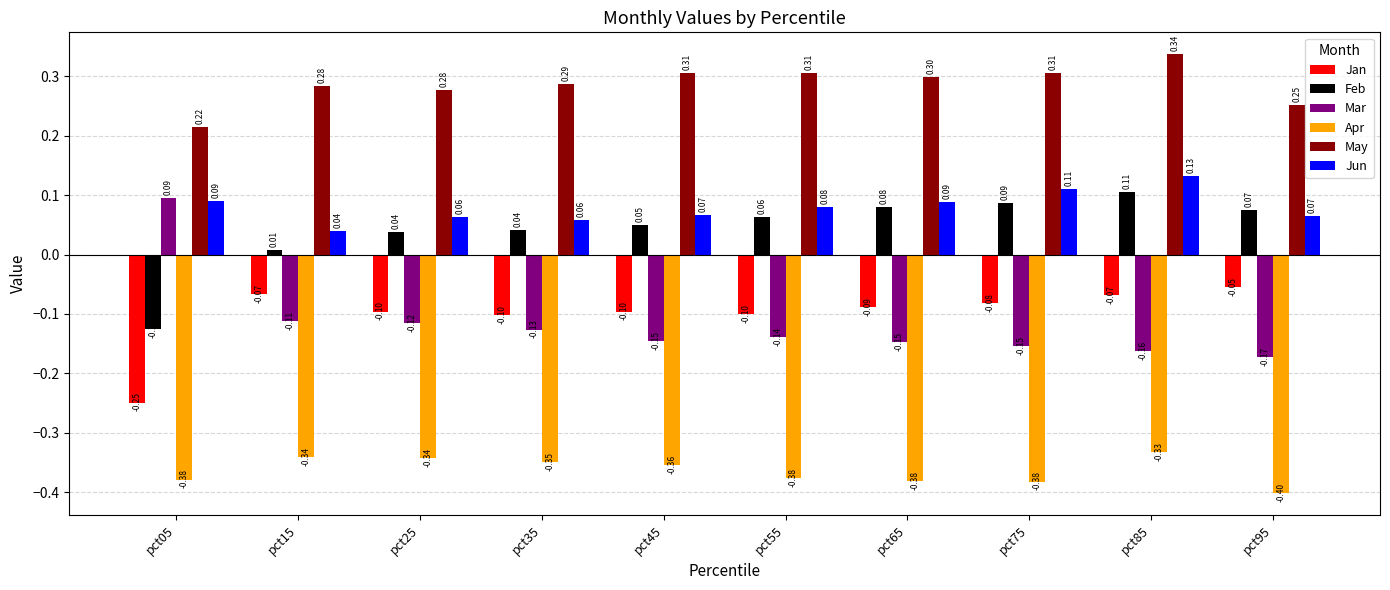

At which label is Jun closest to 0?

pct15